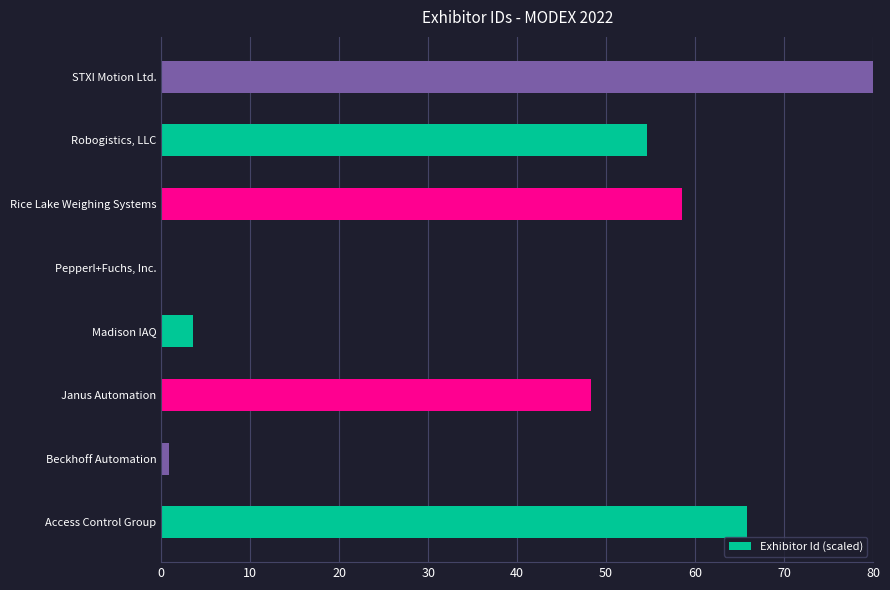

Reading bottom to top, list all the values displayed in this chart.

Access Control Group=65.8	Beckhoff Automation=0.8	Janus Automation=48.3	Madison IAQ=3.6	Pepperl+Fuchs, Inc.=0.0	Rice Lake Weighing Systems=58.5	Robogistics, LLC=54.6	STXI Motion Ltd.=80.0